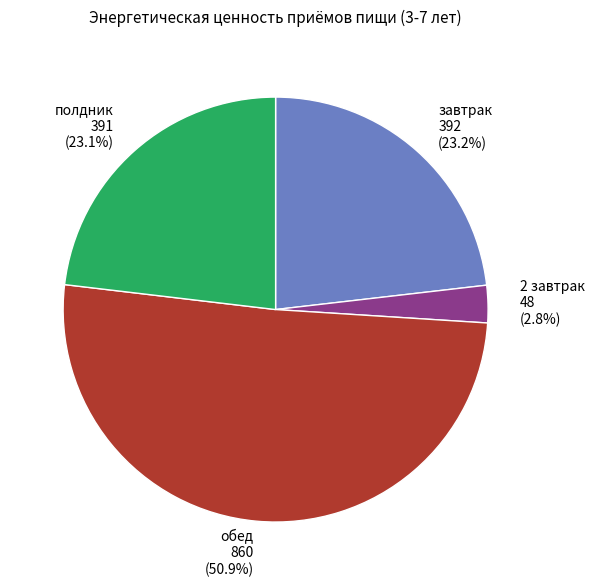

What percentage do обед and 2 завтрак together represent?

53.7%